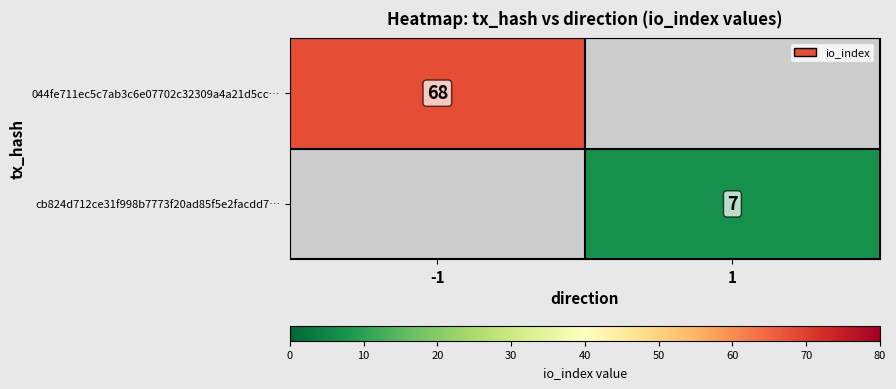

Which category has the highest value across all series?

-1